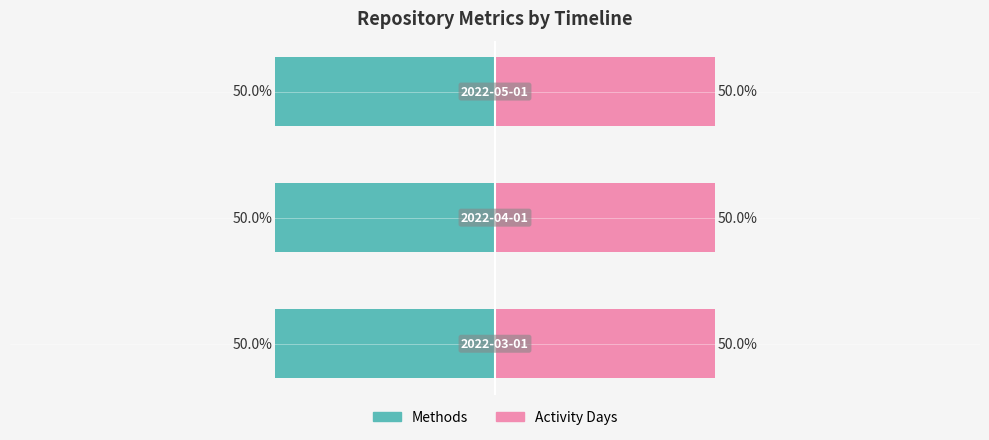

What position from the left is 2022-03-01?

1